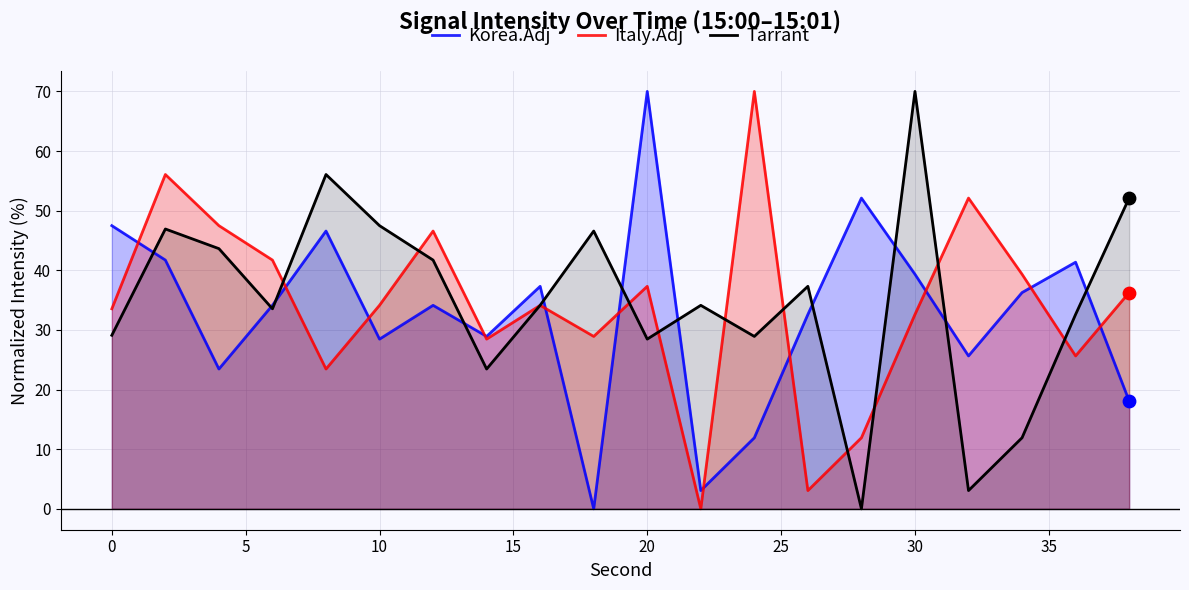

Which series has the largest Y range (max minus min)?

Korea.Adj